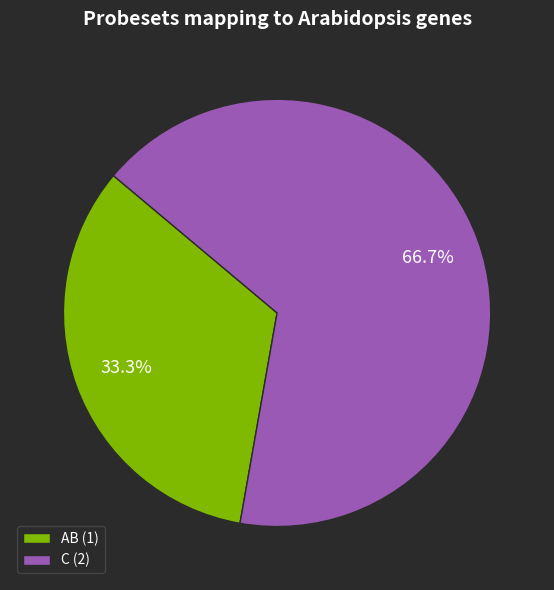

The C slice represents 67% of the pie. True or false?

True